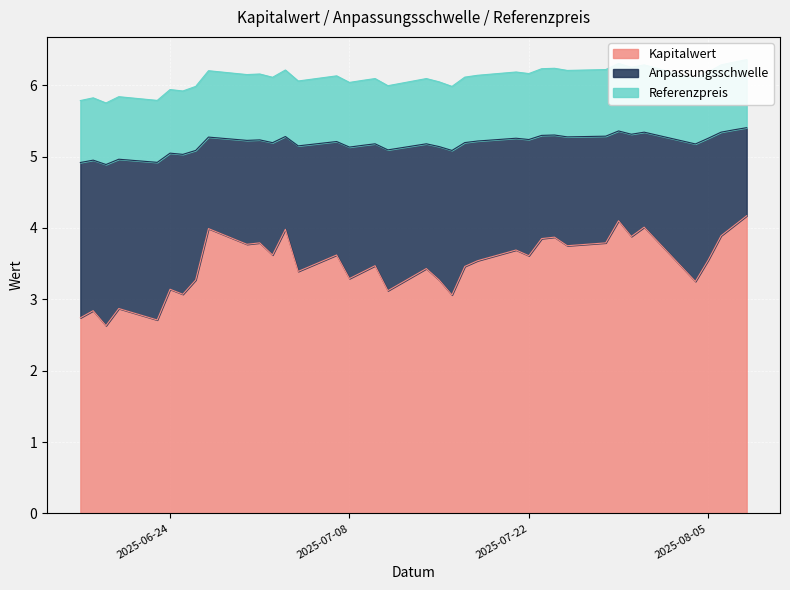

Is it true that Kapitalwert equals 5.7 at 2025-07-22?

False